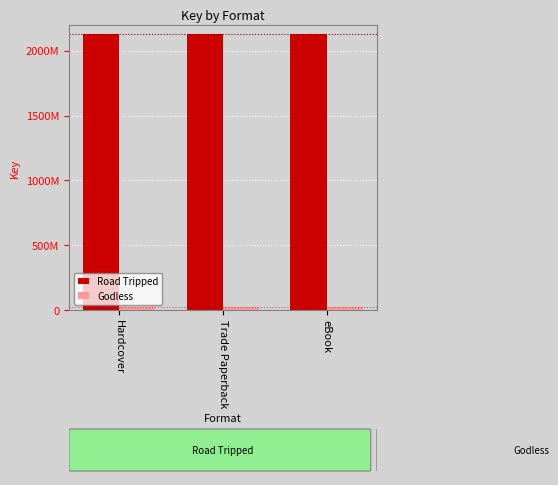

Rank the categories by Godless value from highest to lowest.

Hardcover, Trade Paperback, eBook